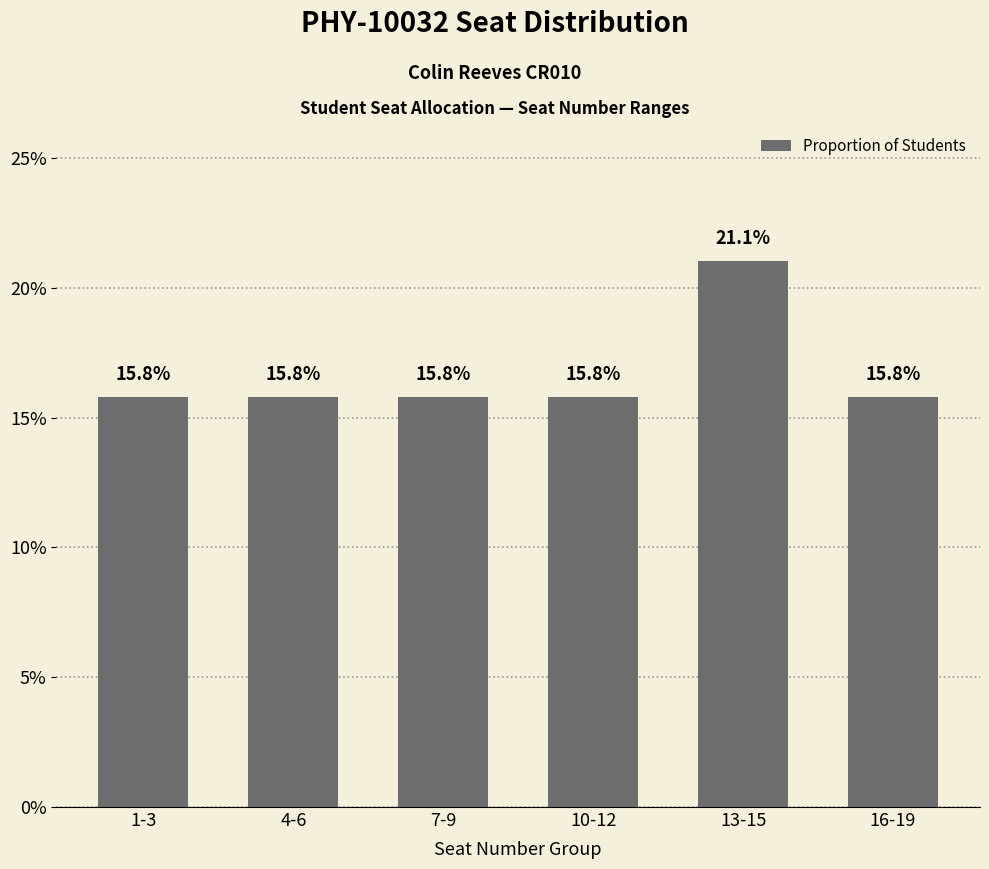

At which label is the value closest to 0?

1-3